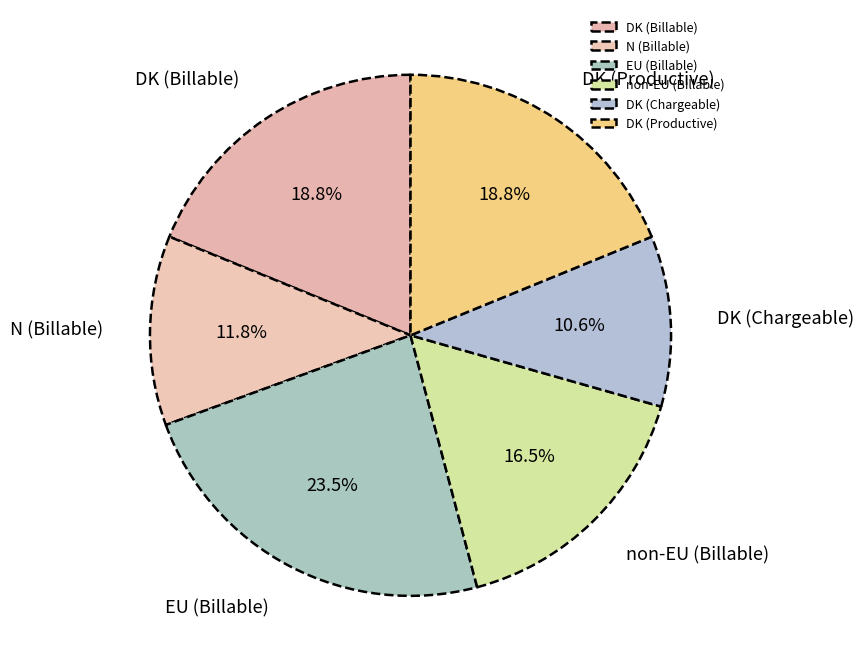

Does any single category account for the majority?

No